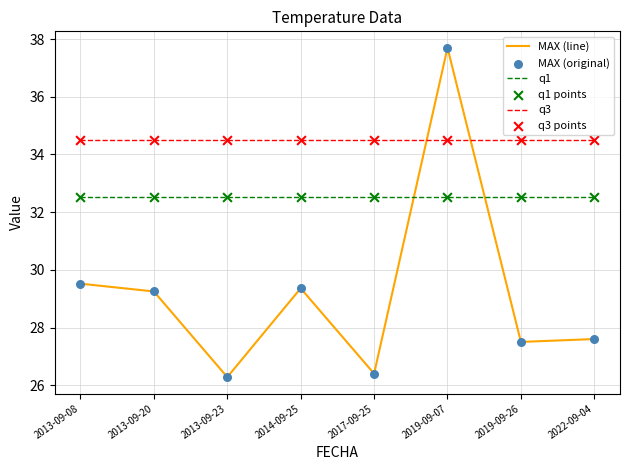

Which series has the largest range (max minus min)?

MAX (line)